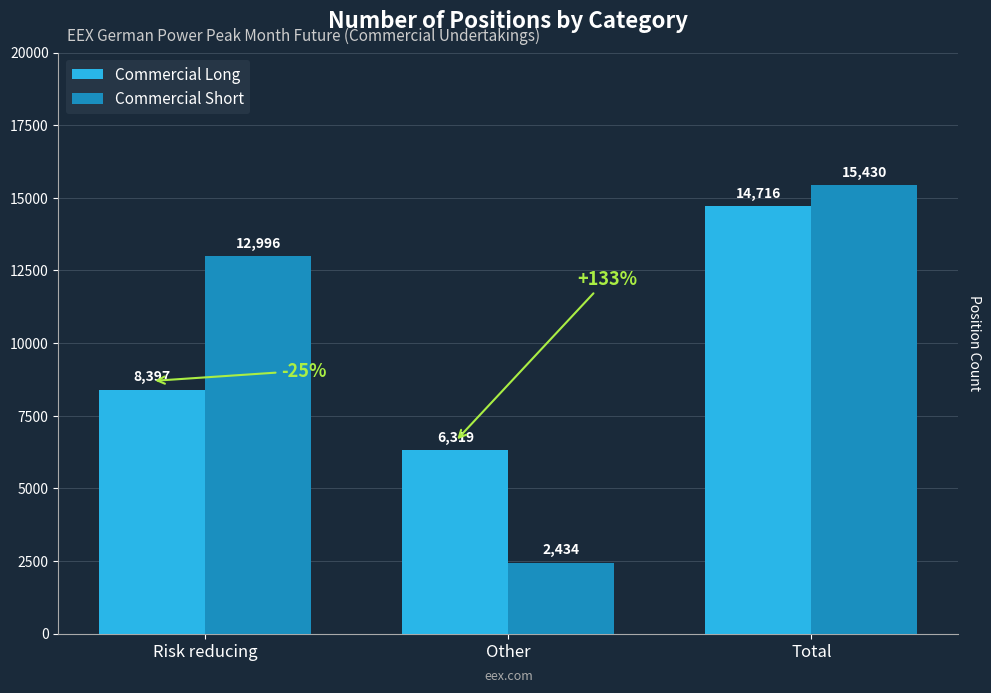

Is it true that Commercial Short equals 8870 at Risk reducing?

False